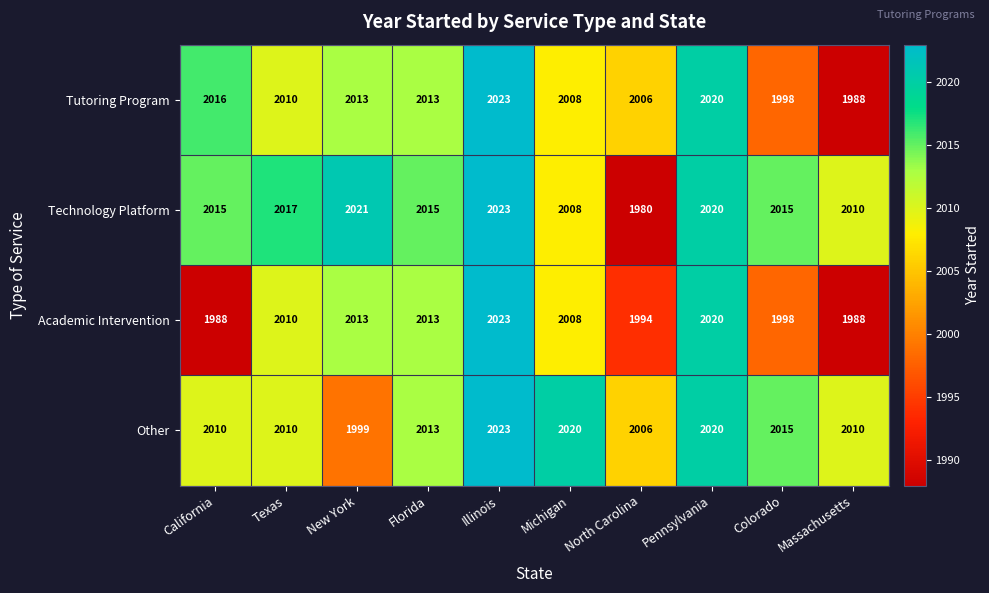

Where is Tutoring Program nearest to the value 2005?

North Carolina